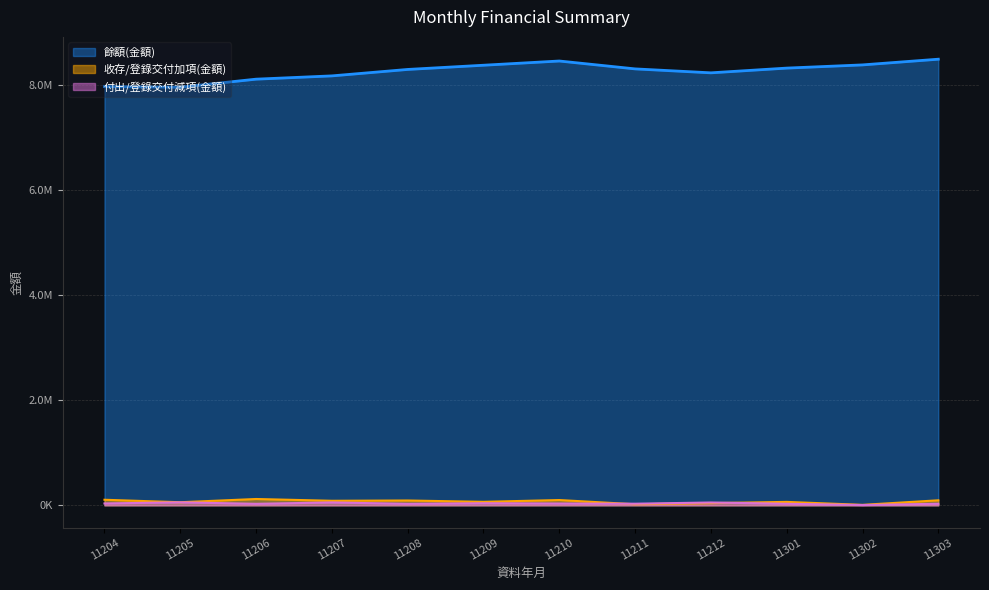

Rank the series at 11212 from highest to lowest value.

餘額(金額), 付出/登錄交付減項(金額), 收存/登錄交付加項(金額)